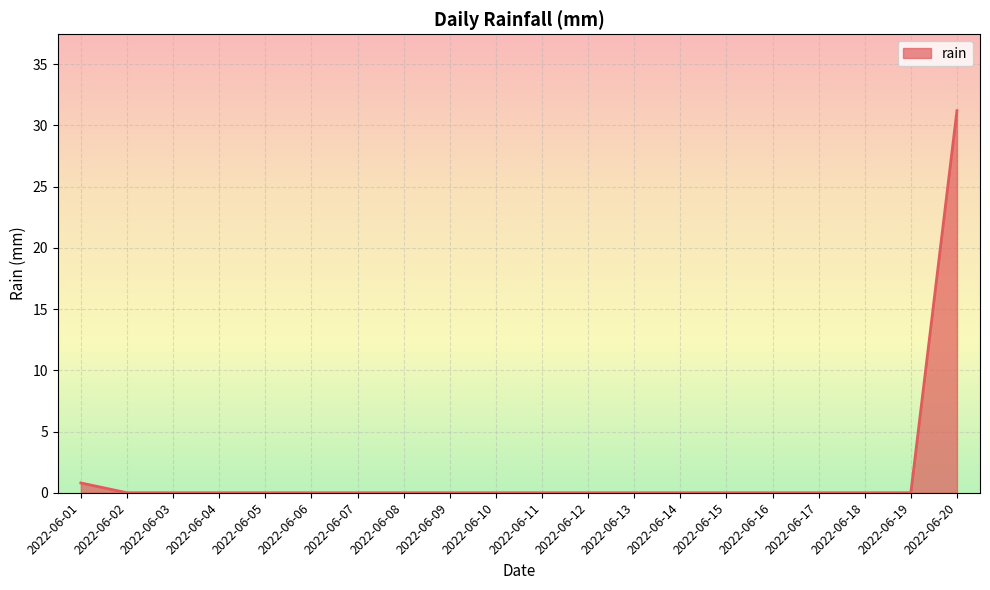

Which label corresponds to the largest value in the chart?

2022-06-20